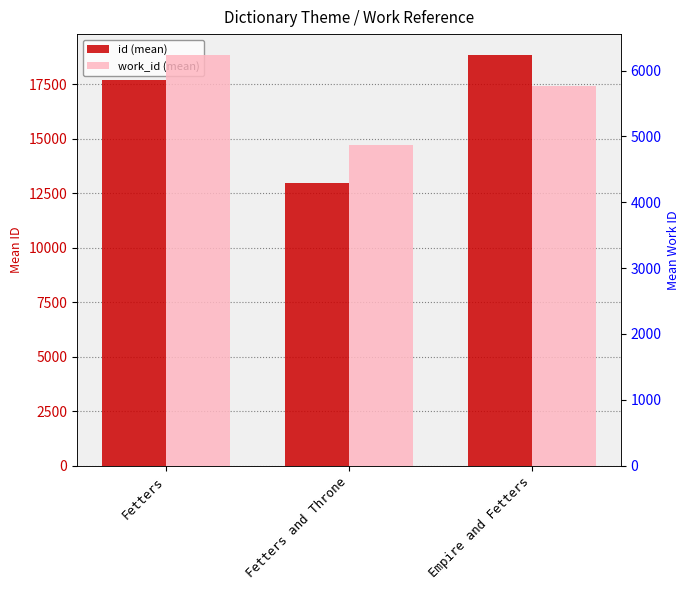

List the series in order of their peak value, lowest first.

work_id (mean), id (mean)